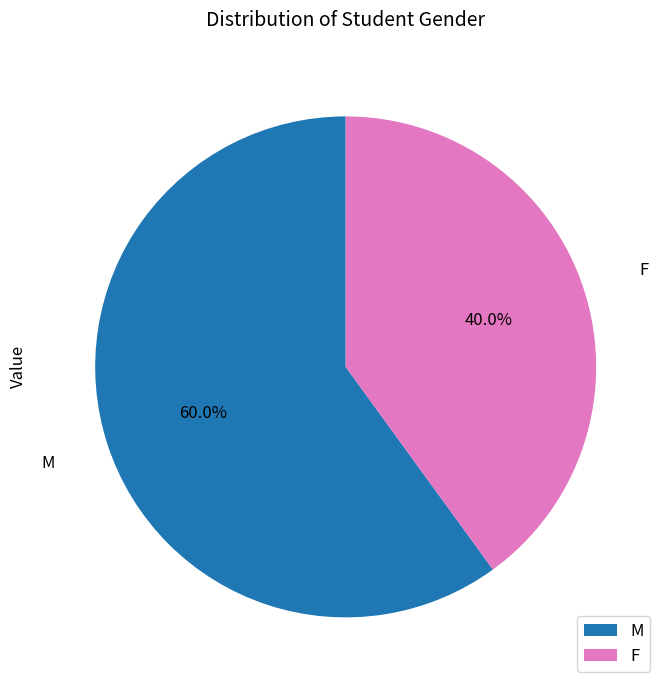

To the nearest percent, what portion does M represent?

60%